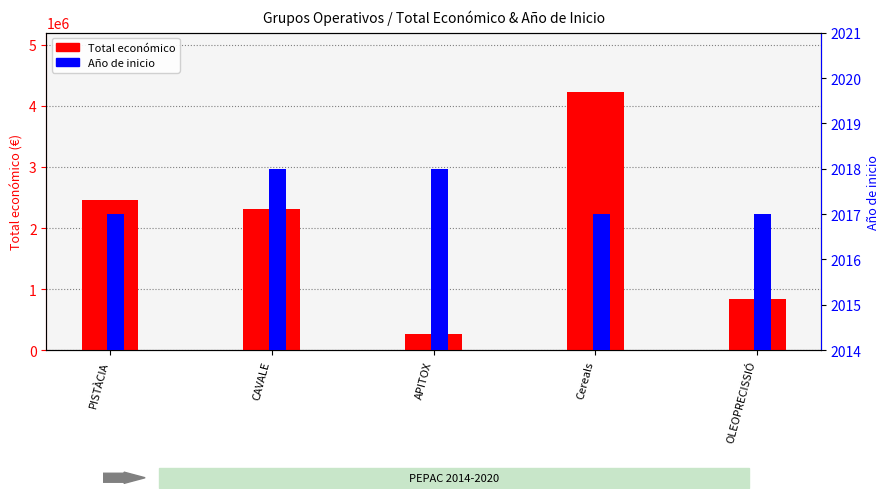

Which series has the largest range (max minus min)?

Total económico